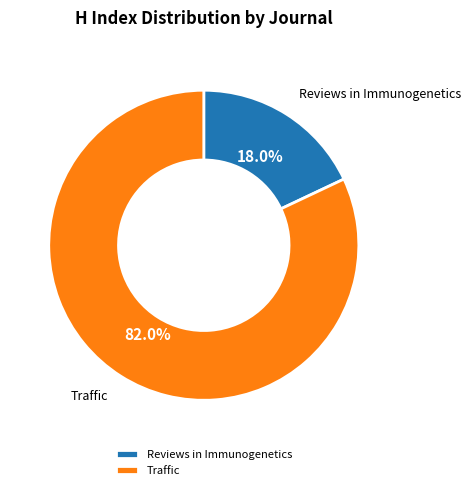

How many slices are in this pie chart?

2